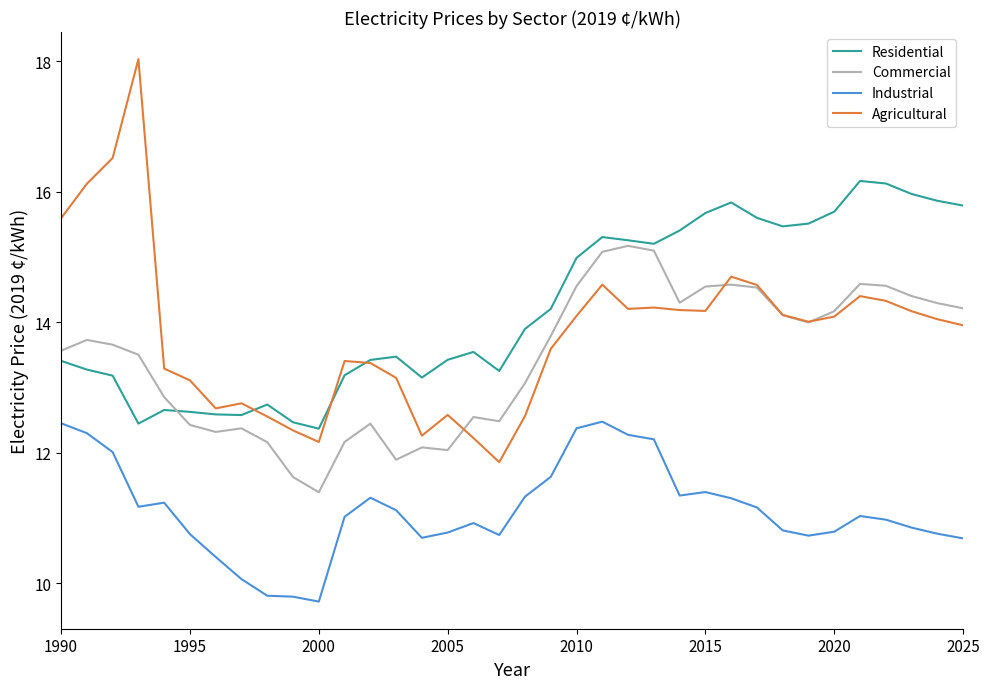

What is the difference between the maximum and minimum values in the Commercial series?

3.8